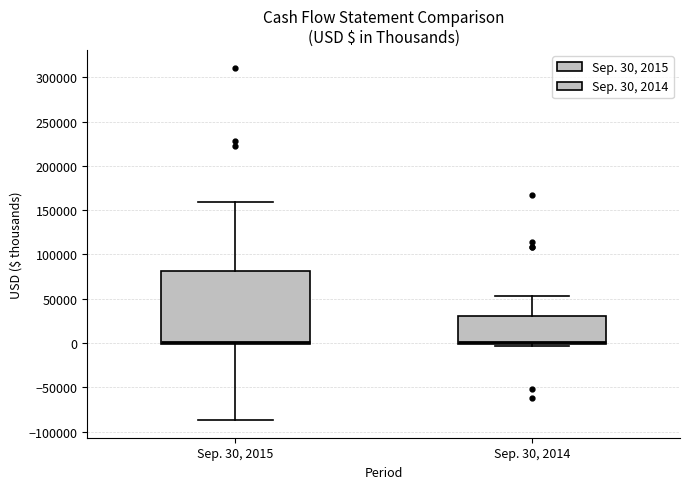

Comparing the boxes themselves (not the whiskers), which one is the tallest?

Sep. 30, 2015